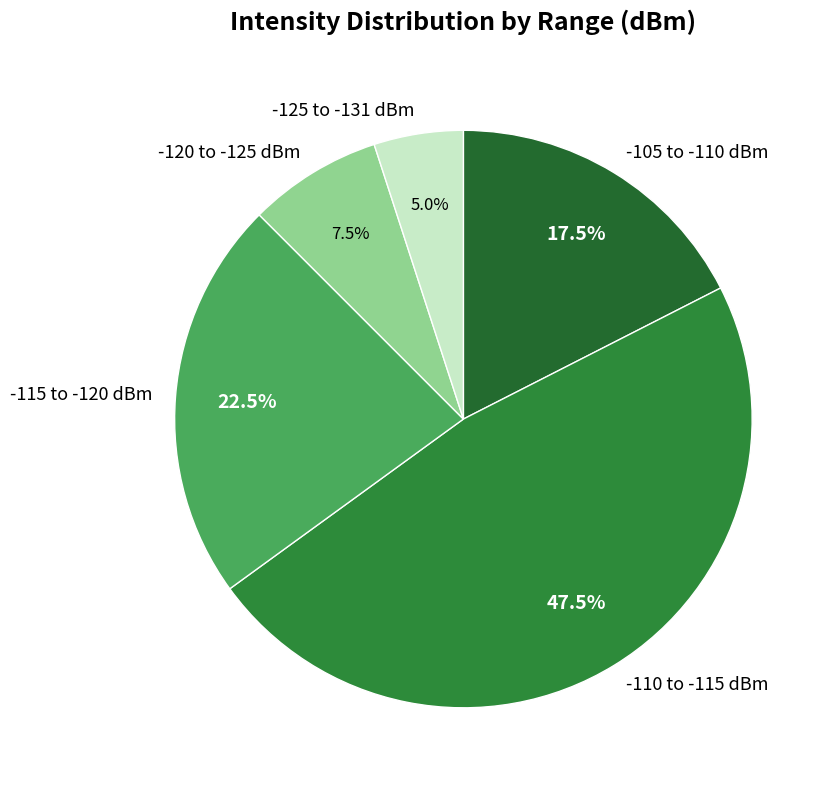

Combined, do -110 to -115 dBm and -115 to -120 dBm account for over 50%?

Yes